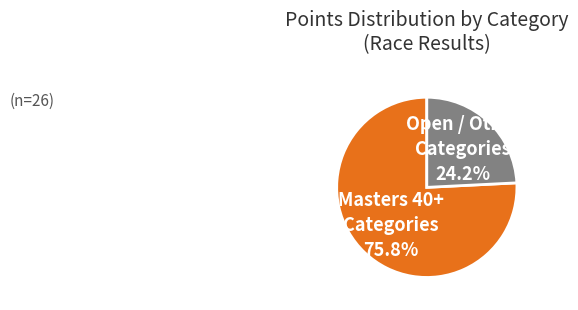

Which category has the biggest portion of the pie?

Masters 40+ Categories